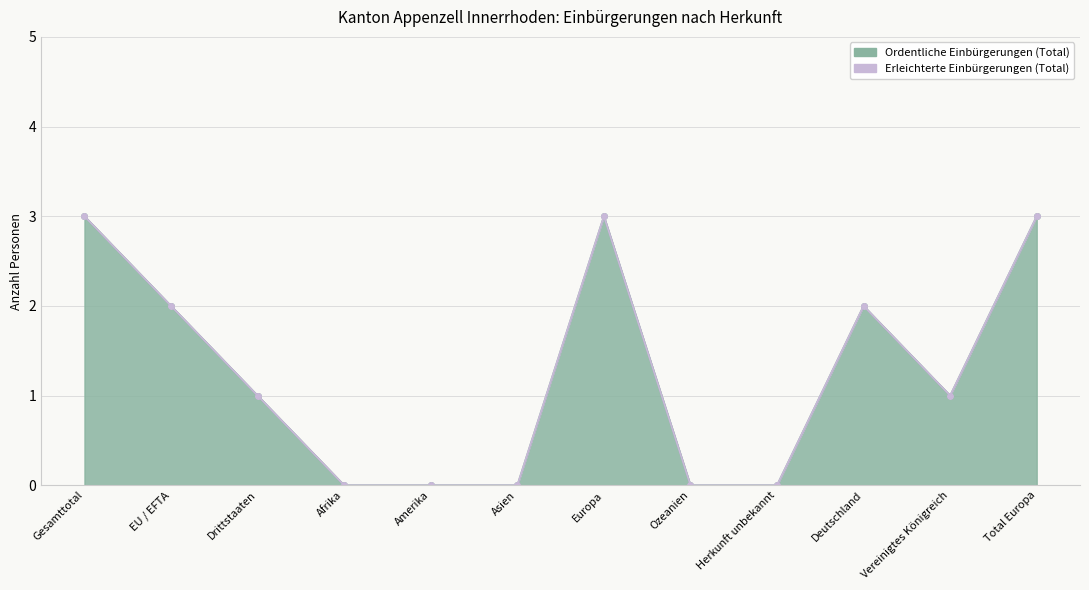

The chart shows a value of 0 at Afrika. True or false?

True